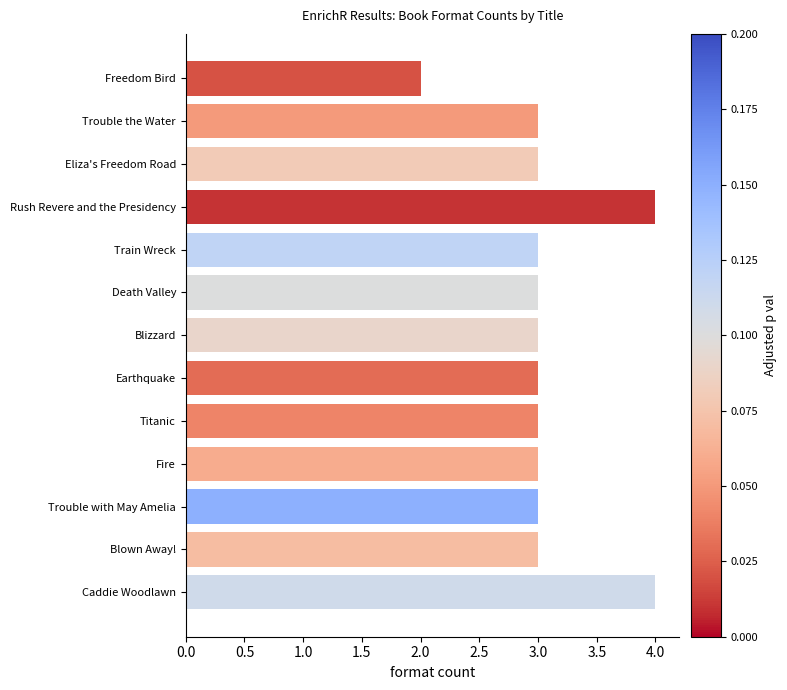

Count the number of data series in this chart.

1